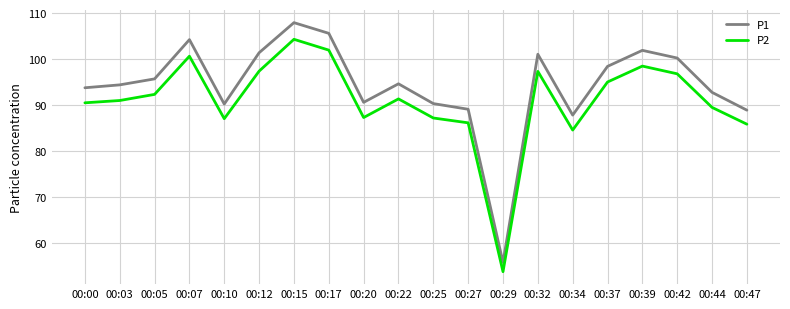

What value does the P2 series have at 00:37?

95.1